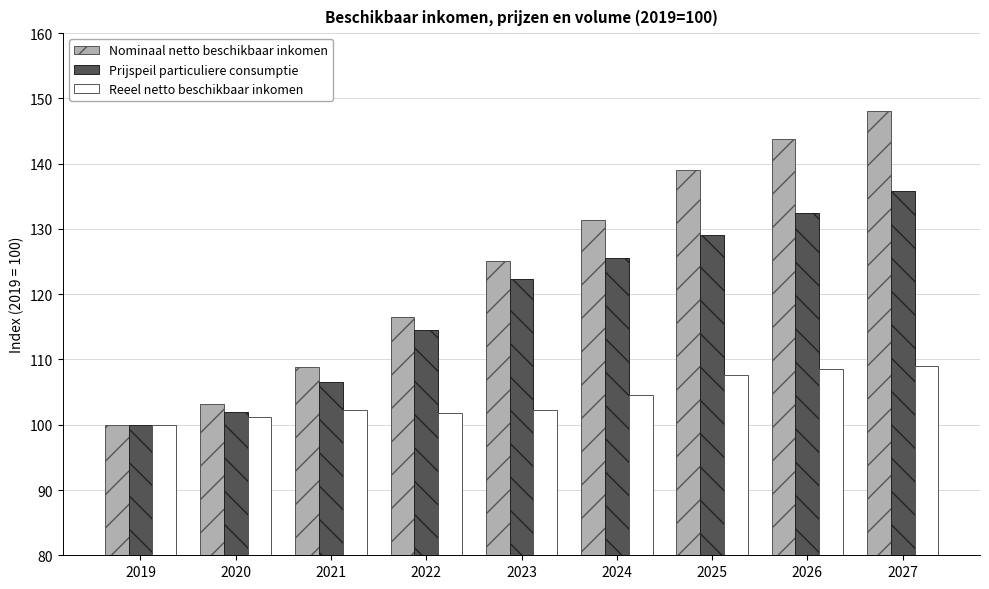

What is the sum of all Reeel netto beschikbaar inkomen values?

937.2